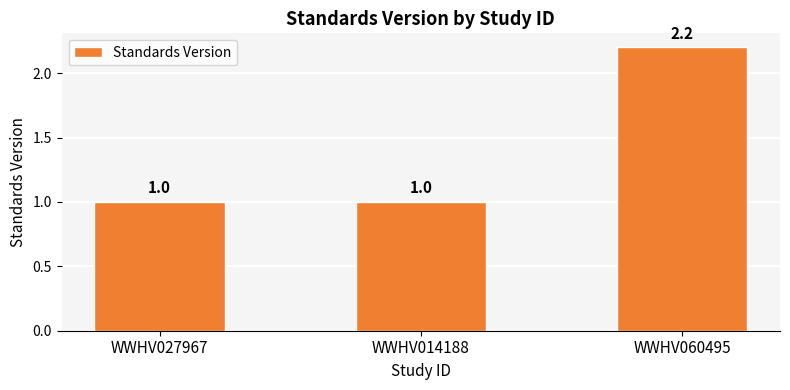

What is the greatest value displayed?

2.2